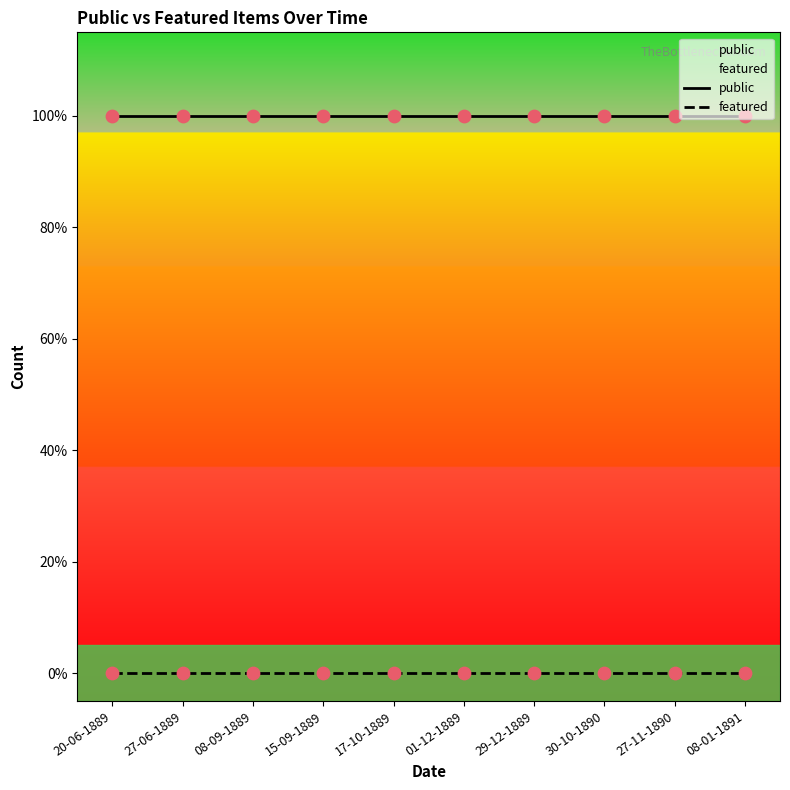

Is the value of featured at 29-12-1889 greater than the value of public at 08-09-1889?

No